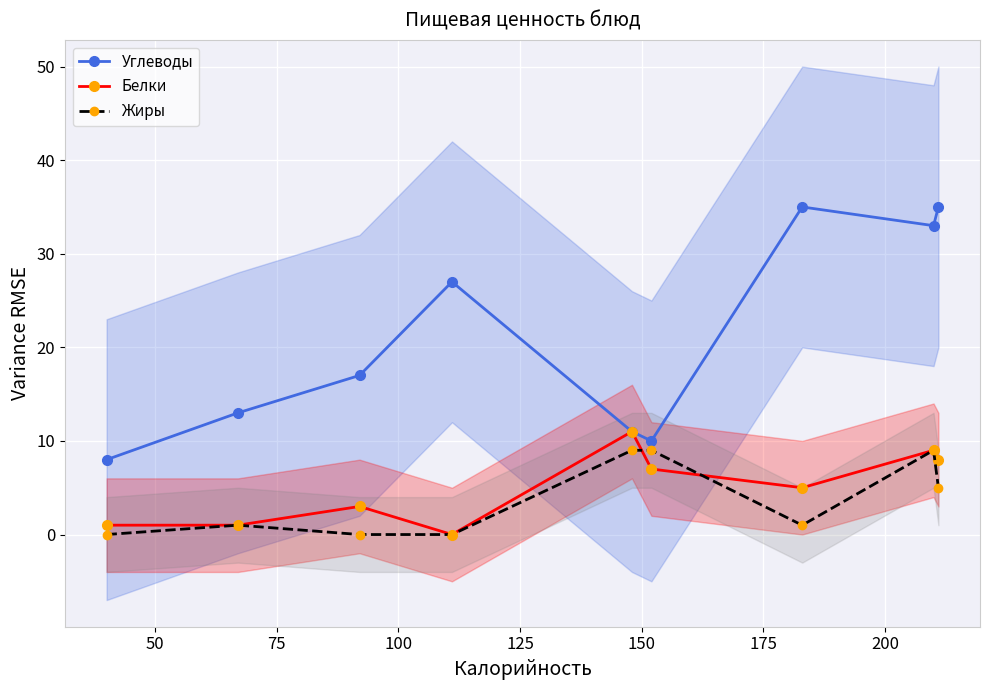

Reading left to right, extract all data points from this chart.

Углеводы: 8	13	17	27	11	10	35	33	35
Белки: 1	1	3	0	11	7	5	9	8
Жиры: 0	1	0	0	9	9	1	9	5